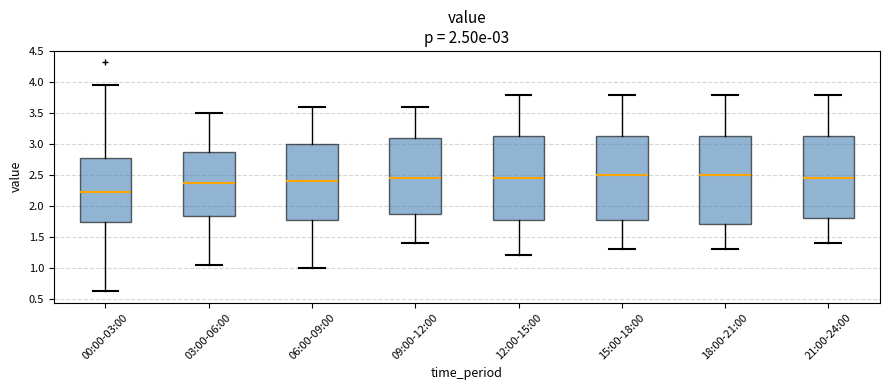

Which box is the tallest, from its lower edge to its upper edge?

18:00-21:00